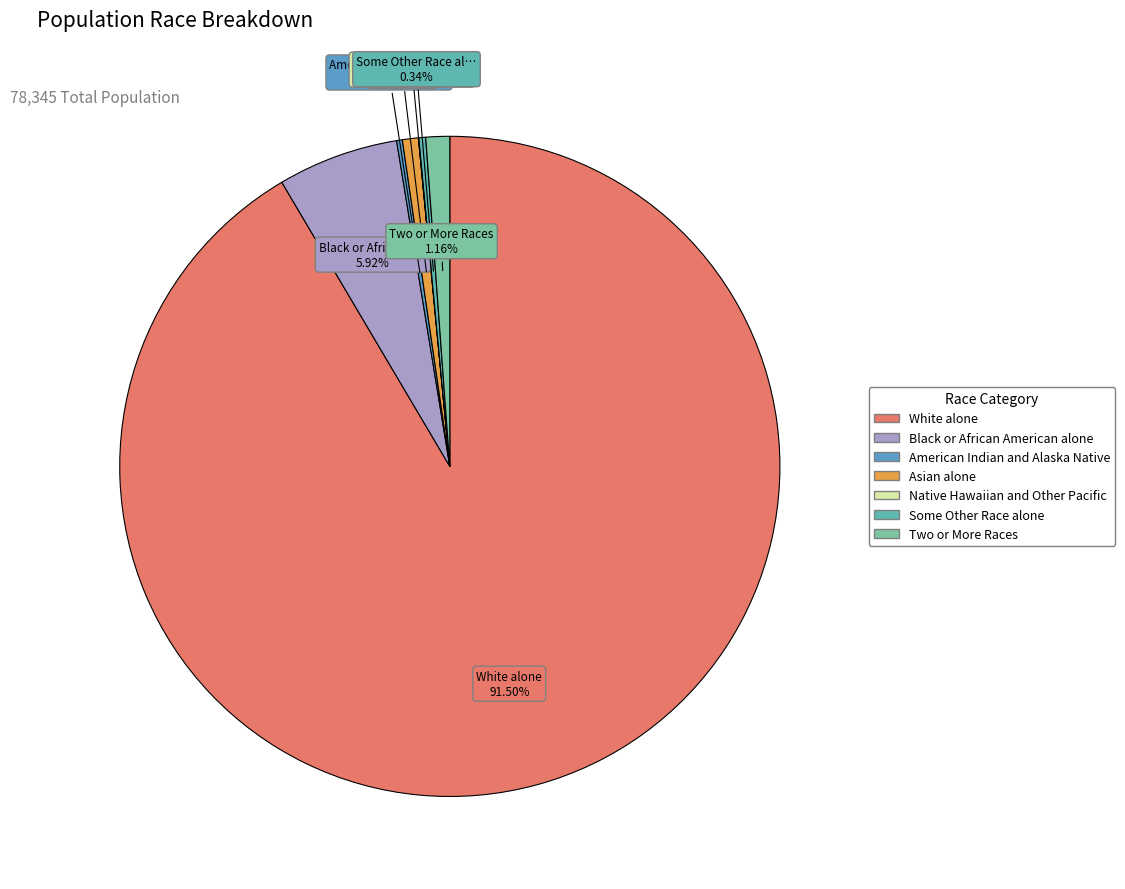

To the nearest percent, what is the difference between the largest and smallest slice percentages?

91%